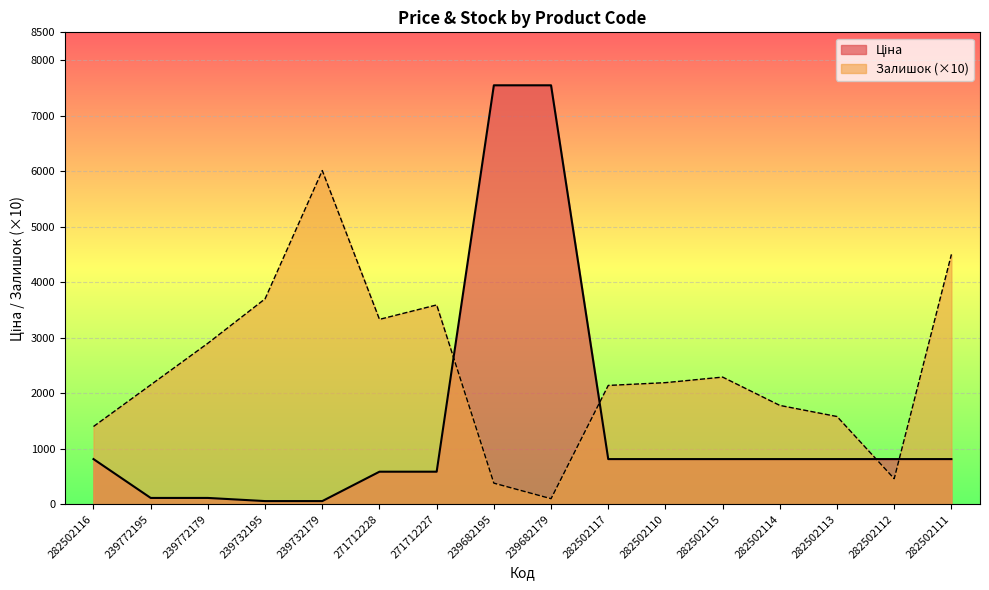

How many values in the Ціна series are below 813?

6